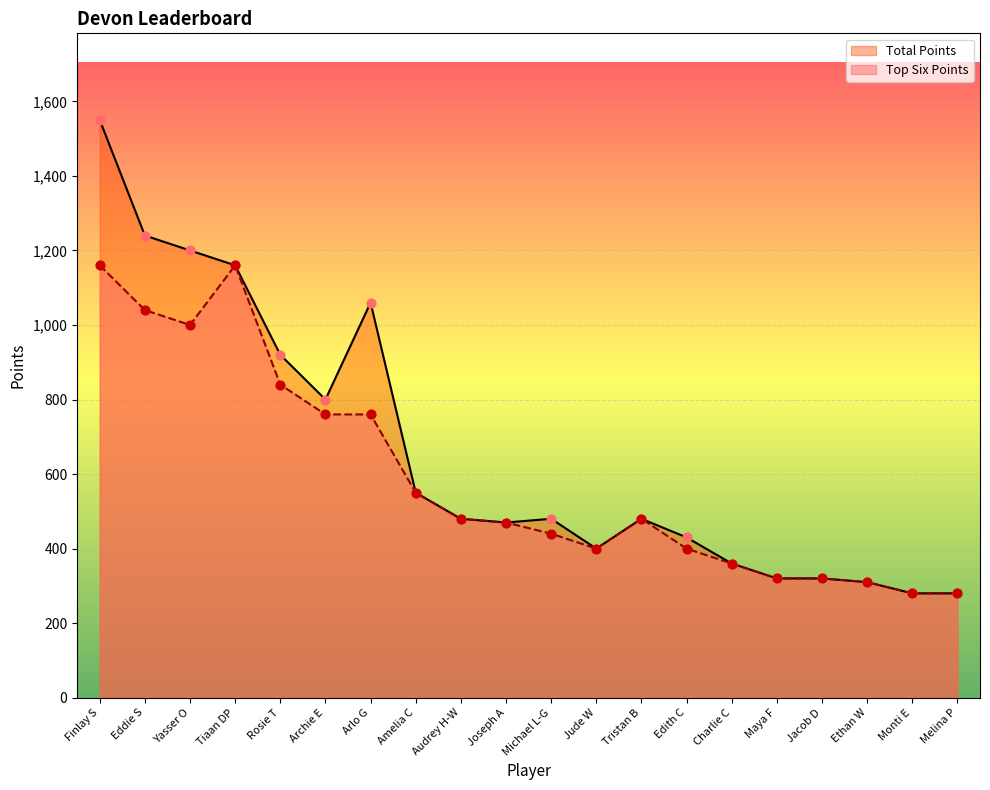

What are all the series names shown in the legend?

Total Points, Top Six Points